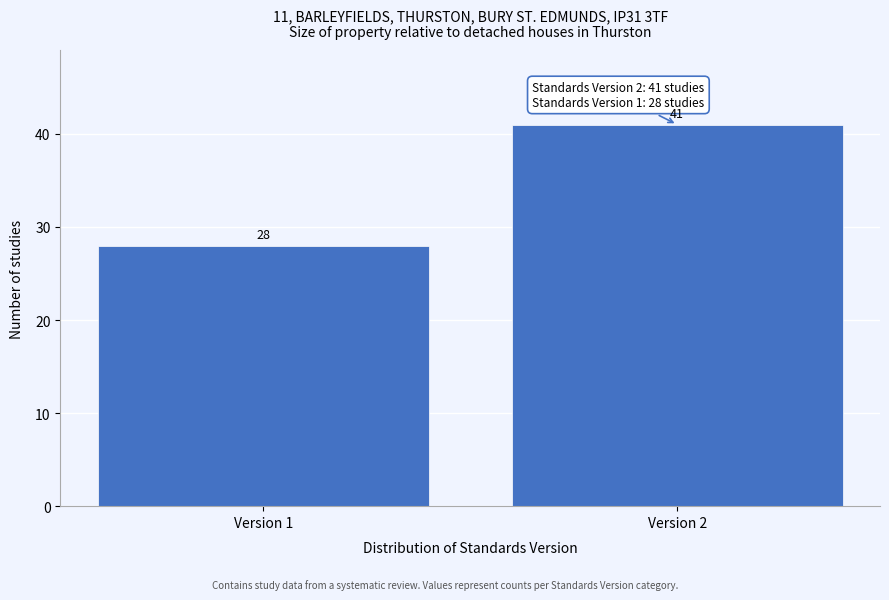

Reading left to right, extract all data points from this chart.

28	41